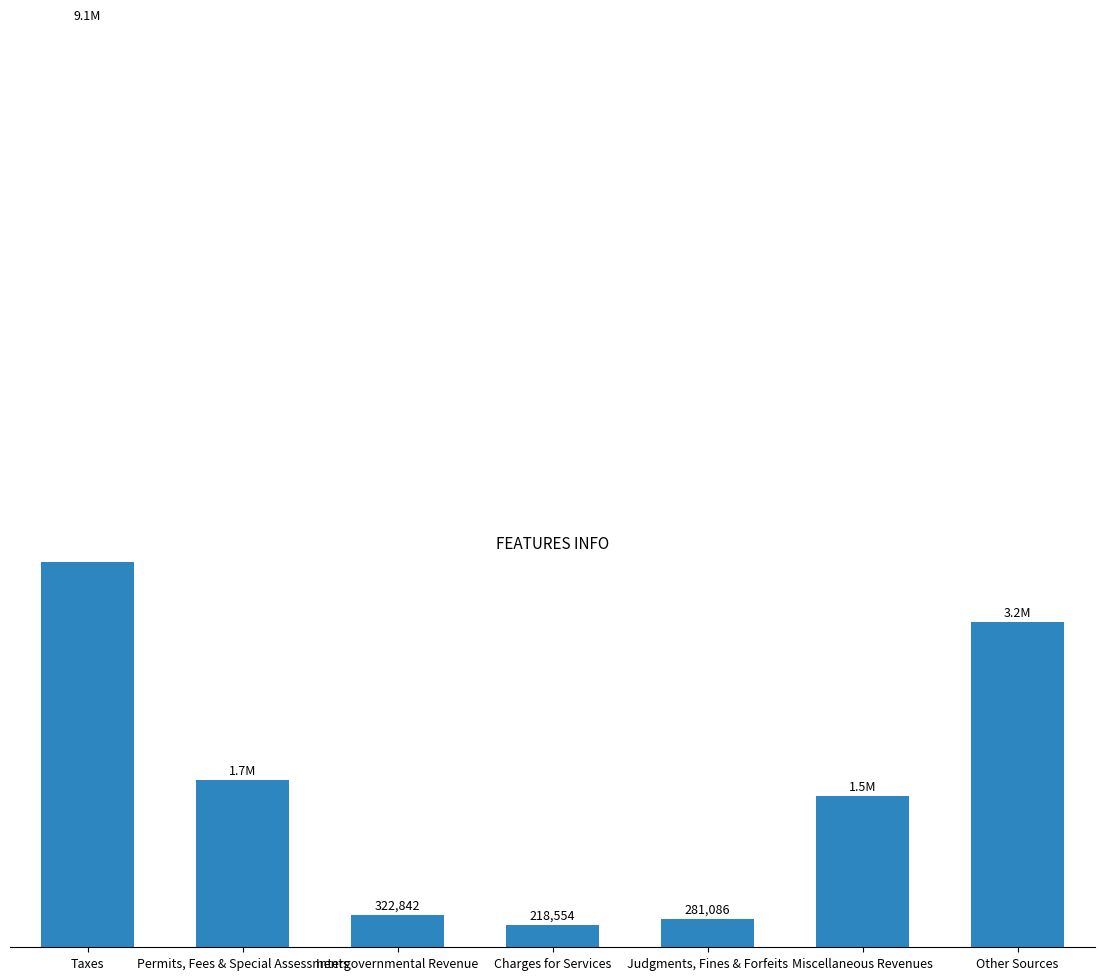

What is the difference between the values at Permits, Fees & Special Assessments and Miscellaneous Revenues?

160788